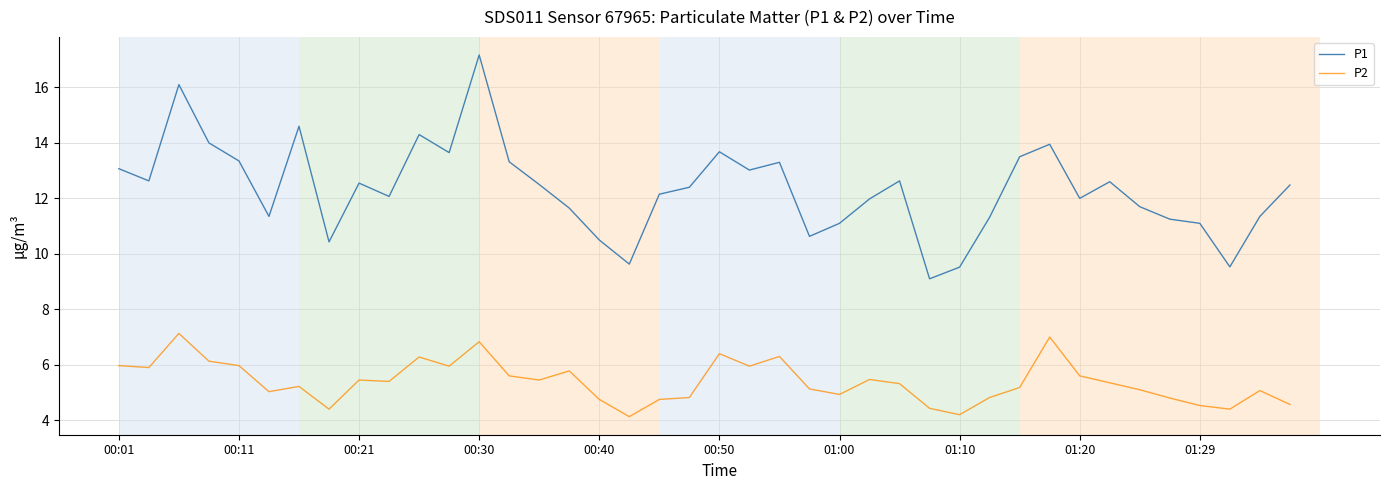

List the series in order of their overall mean, highest first.

P1, P2